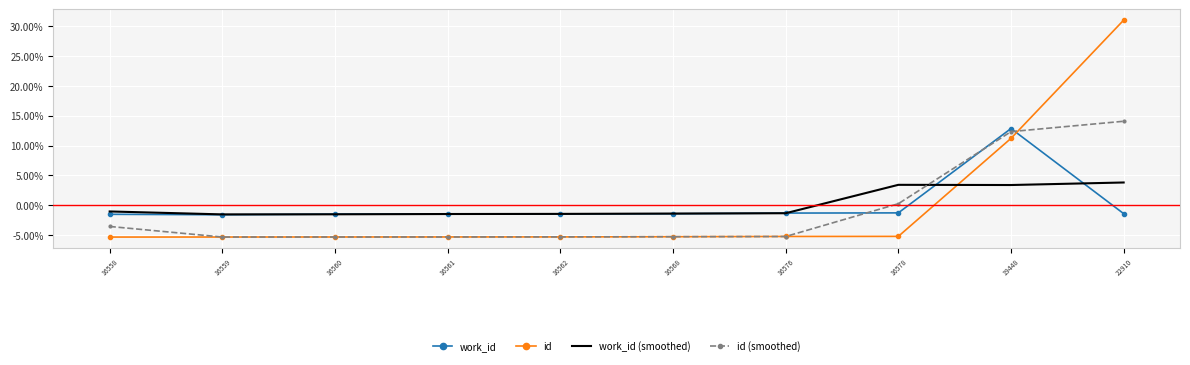

The value of work_id at 16559 is -0.0. True or false?

True